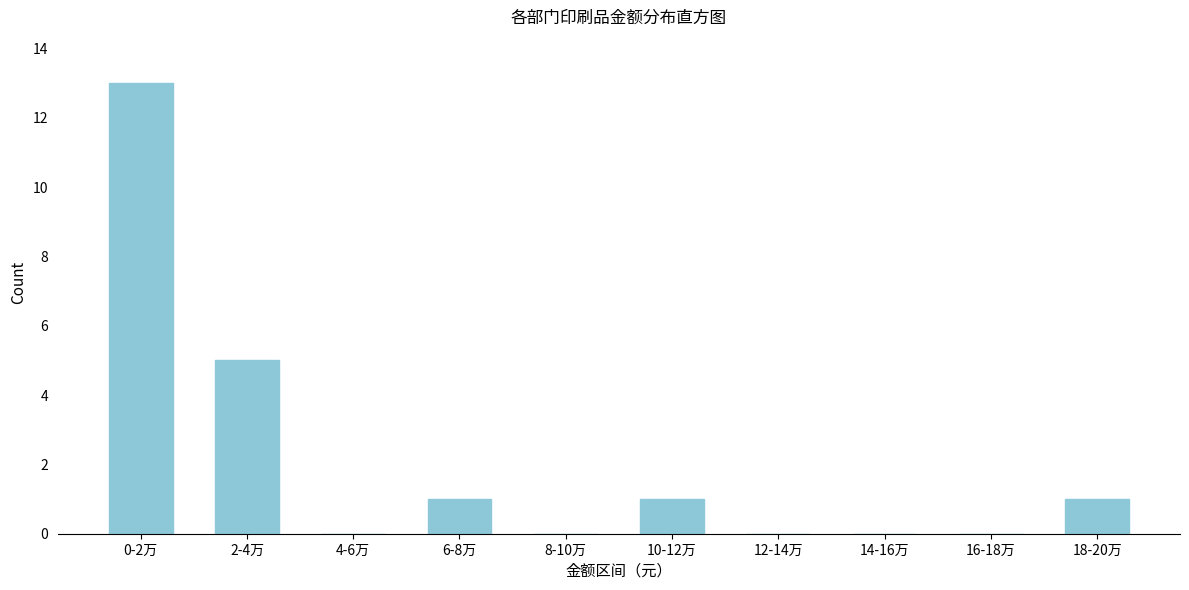

Reading left to right, transcribe all the data shown in this chart.

0-2万=13	2-4万=5	4-6万=0	6-8万=1	8-10万=0	10-12万=1	12-14万=0	14-16万=0	16-18万=0	18-20万=1